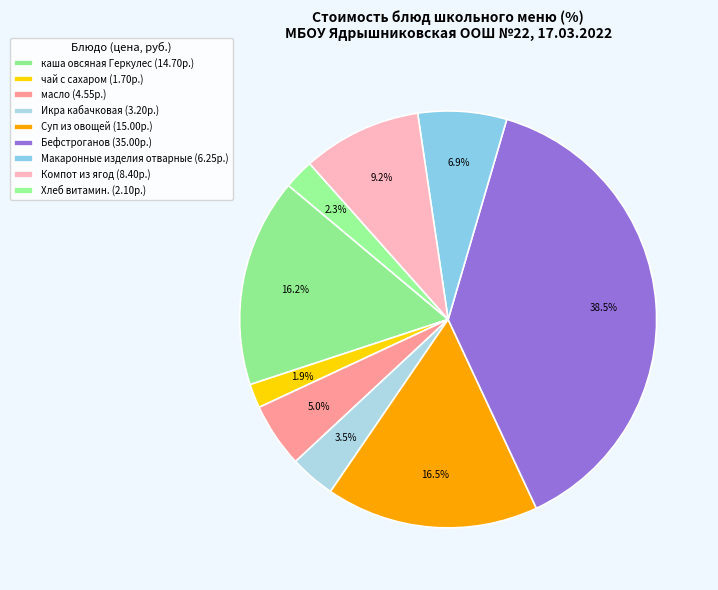

True or false: Суп из овощей accounts for 28% of the total.

False